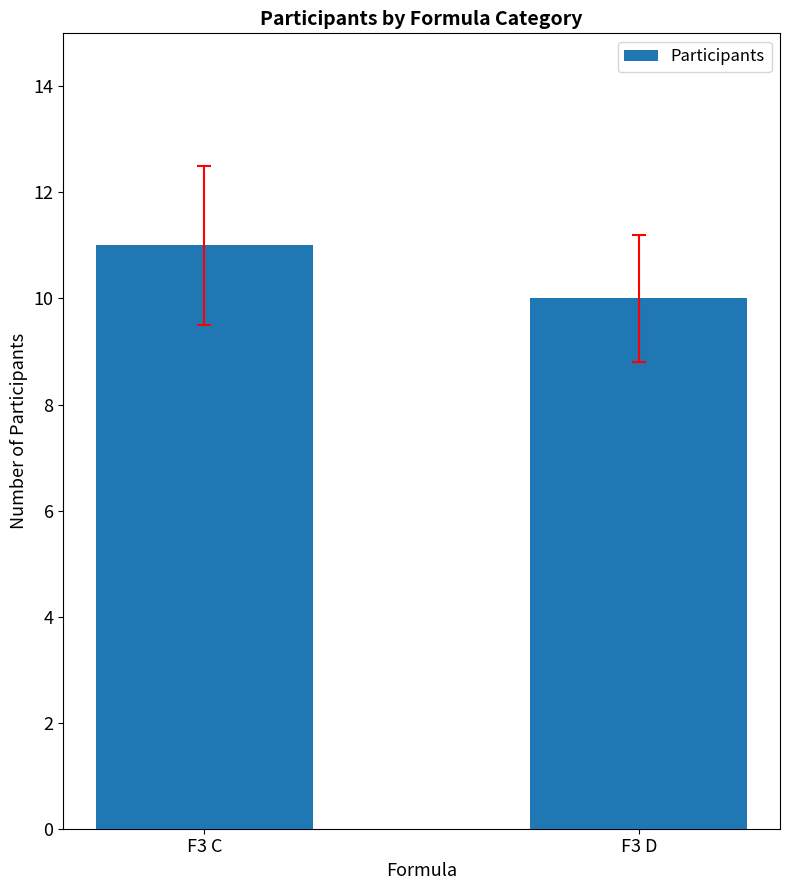

Is it true that the value at F3 C is 11?

True